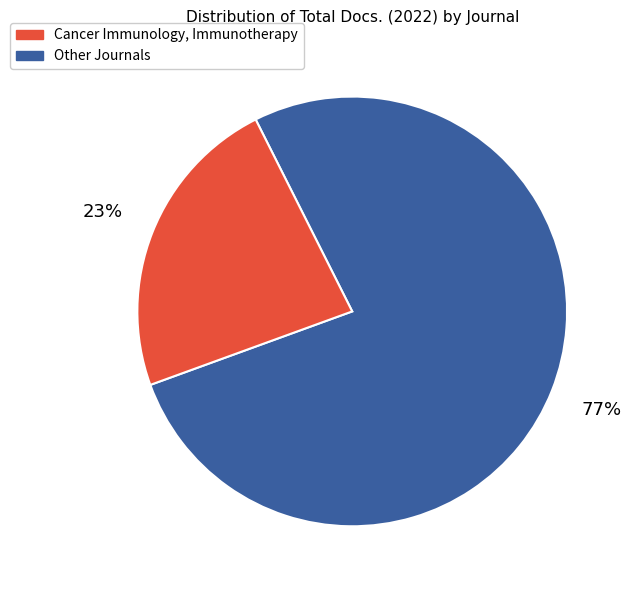

To the nearest percent, what is the difference between the largest and smallest slice percentages?

54%